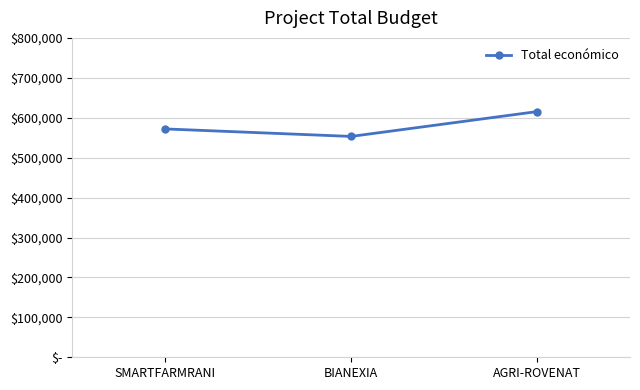

Which label corresponds to the smallest value in the chart?

BIANEXIA